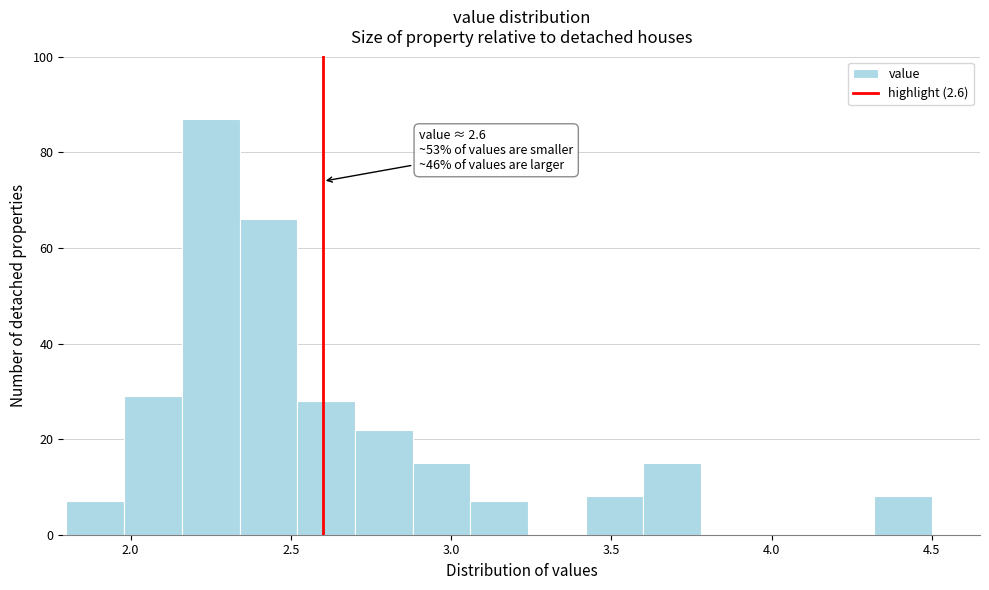

Around what value on the x-axis is the tallest bar? Give the approximate position of its centre, as read against the axis.

2.25